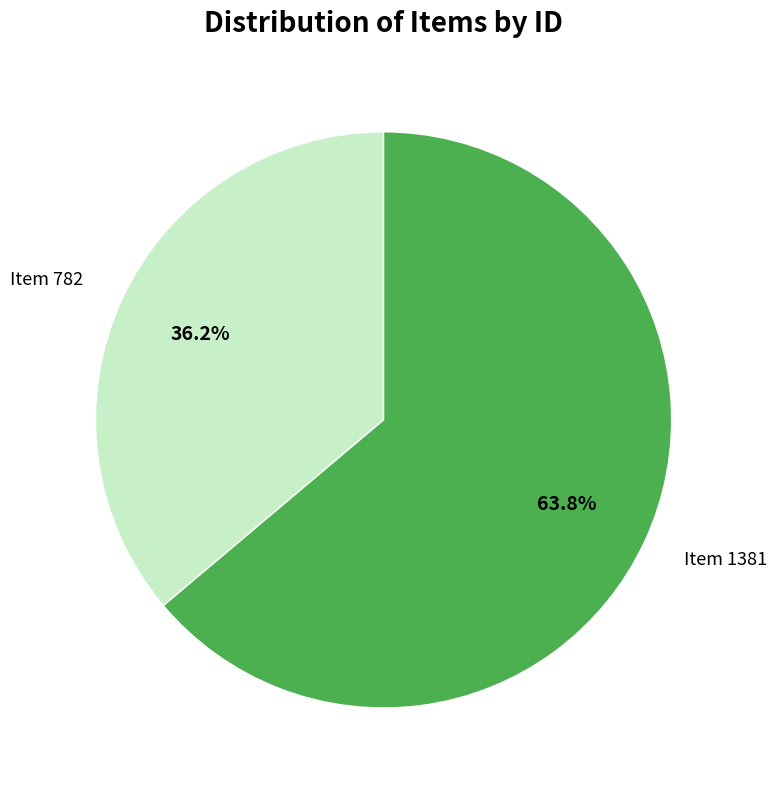

Does Item 1381 represent more than half of the total?

Yes